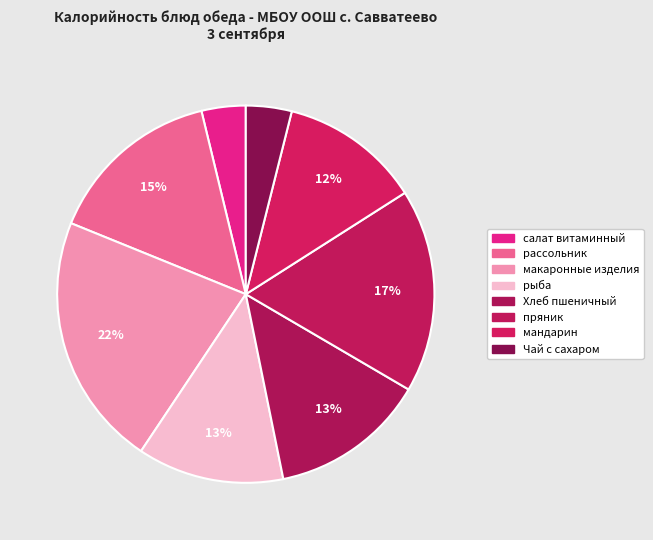

Rank the categories by value from lowest to highest.

салат витаминный, Чай с сахаром, мандарин, рыба, Хлеб пшеничный, рассольник, пряник, макаронные изделия